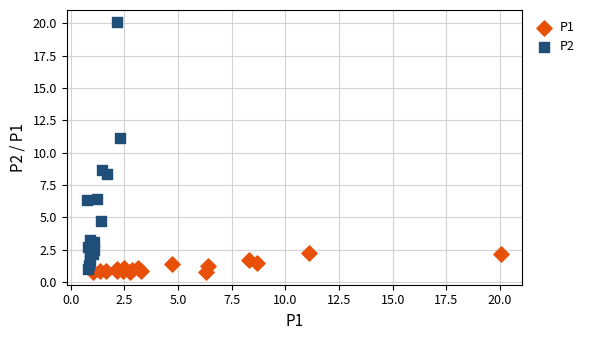

Which series has the largest Y range (max minus min)?

P2